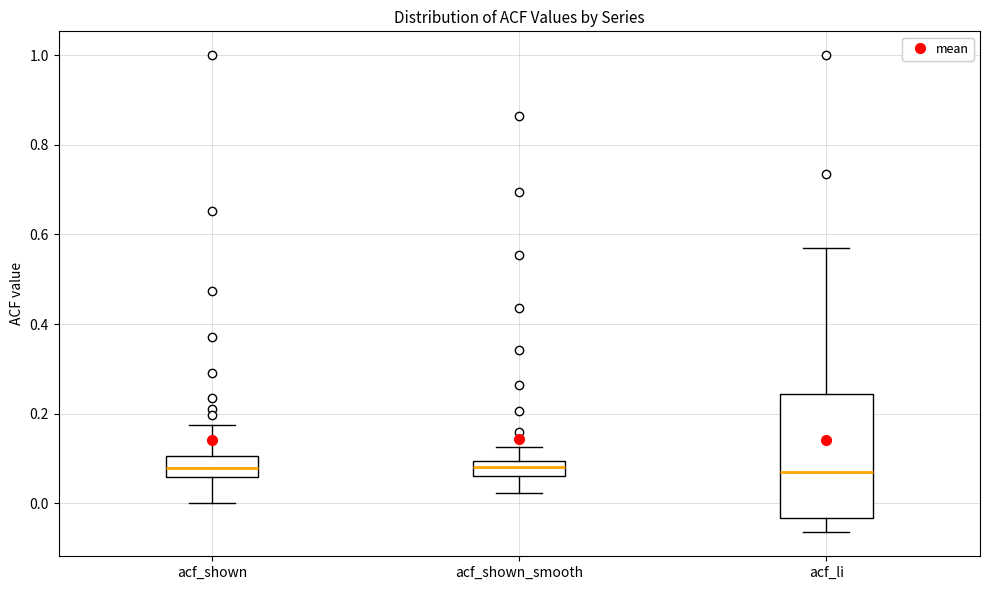

Reading left to right, read every box against the y-axis: the position of its median line, the range the box covers, and the ends of its whiskers. The values are not printed on the chart, so give them approximately, as read against the axis.

acf_shown: median 0.08, box 0.06 to 0.10, whiskers 0.00 to 0.18
acf_shown_smooth: median 0.08, box 0.06 to 0.10, whiskers 0.02 to 0.12
acf_li: median 0.08, box -0.04 to 0.24, whiskers -0.06 to 0.58